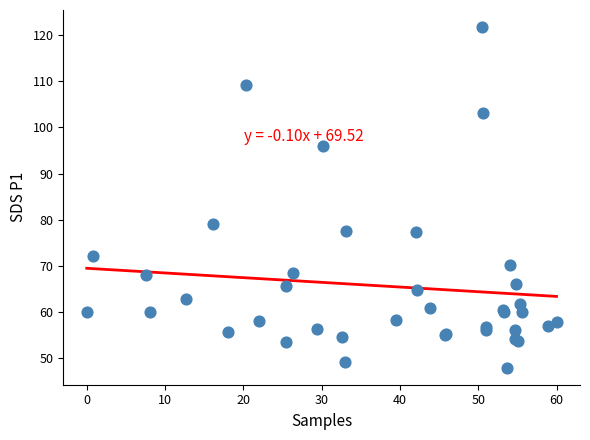

What Y value in the scatter plot is closest to 84?

79.0